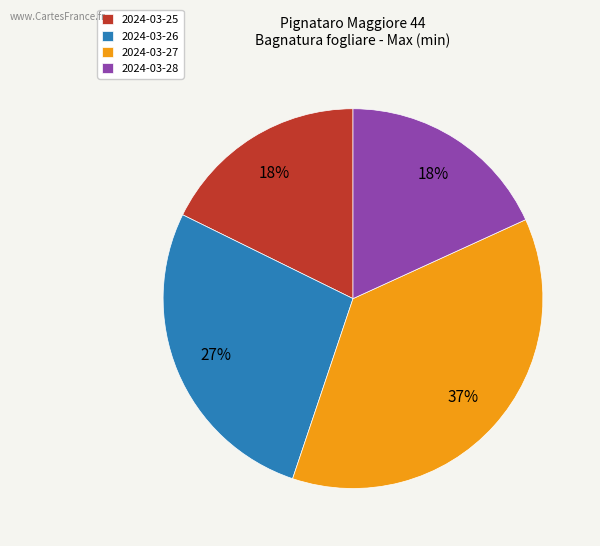

What percentage is the 2024-03-25 slice, to the nearest percent?

18%